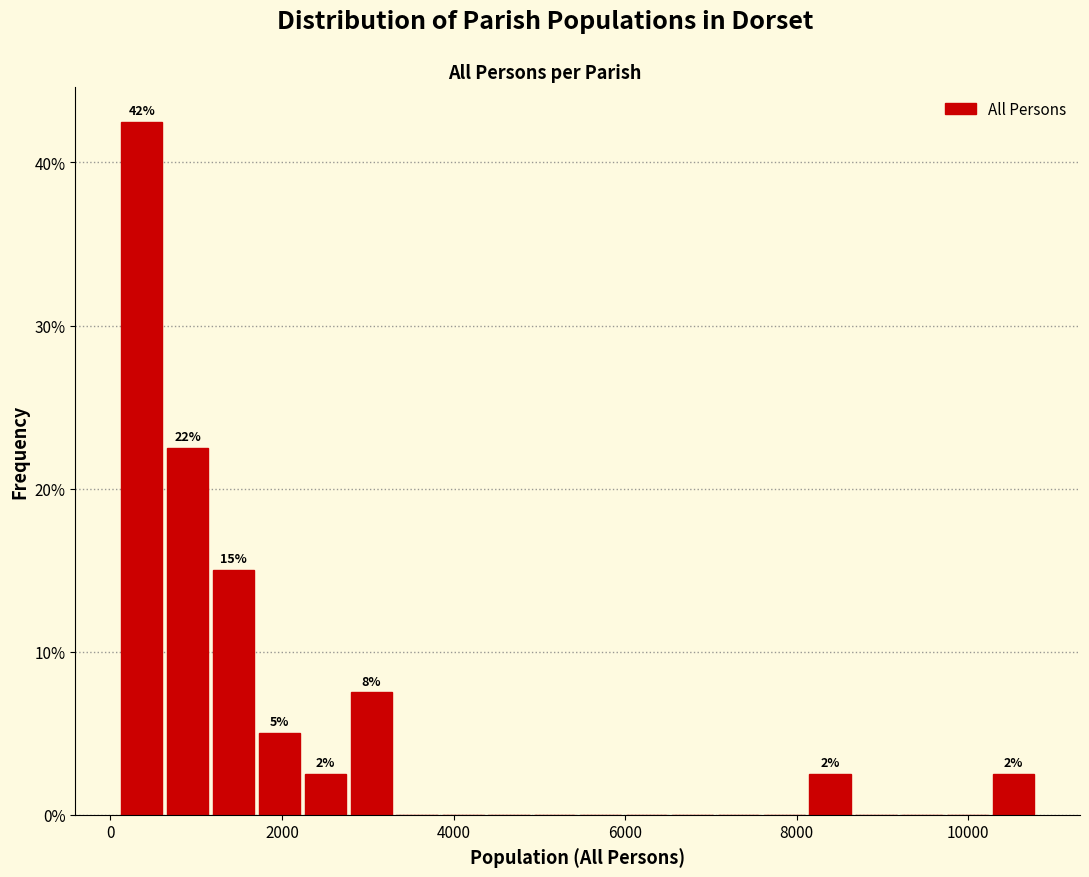

Around what value on the x-axis is the tallest bar? Give the approximate position of its centre, as read against the axis.

400